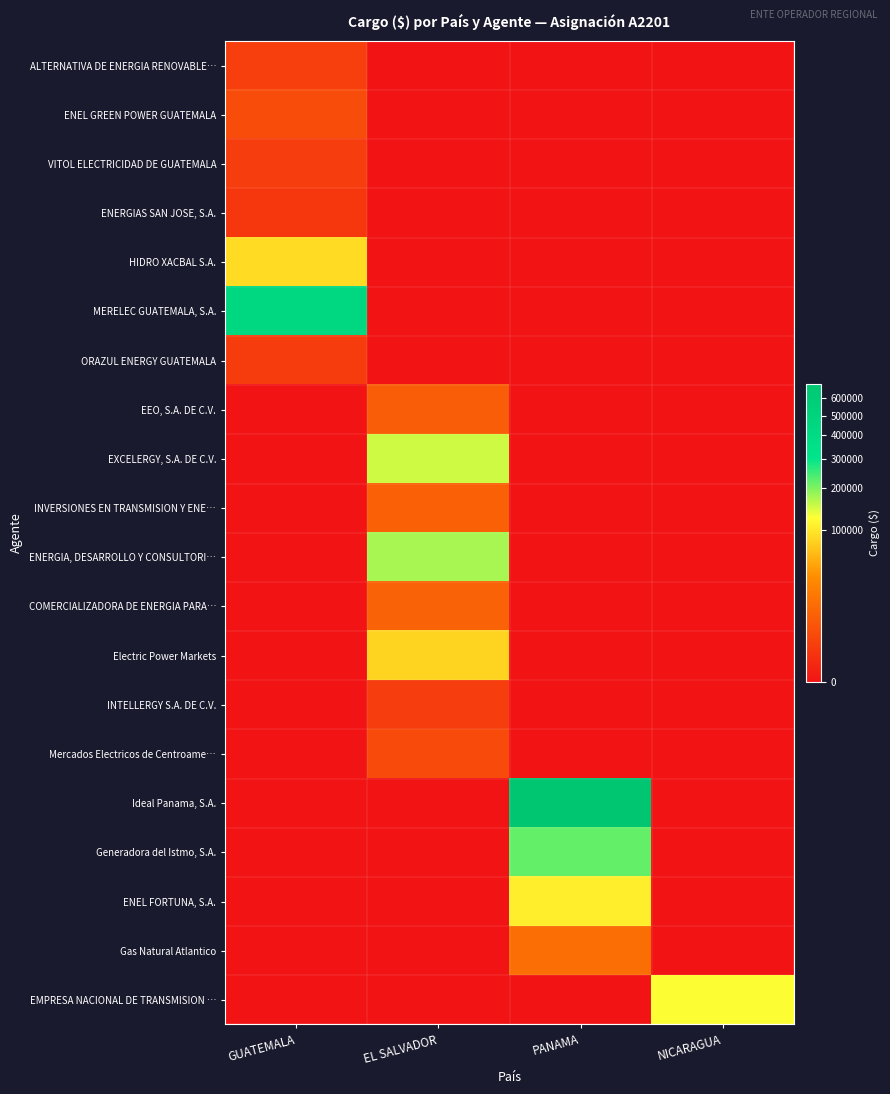

How many distinct data groups are displayed?

20